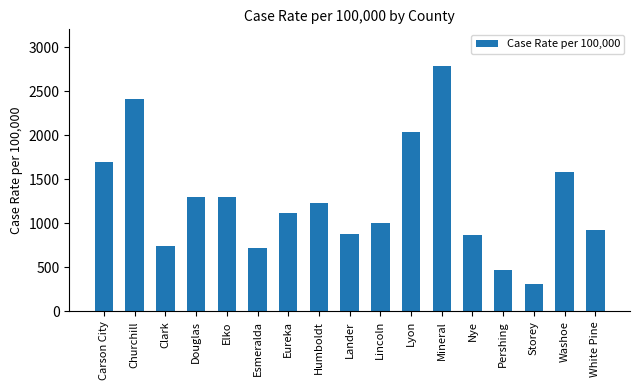

What is the approximate value at Churchill?

2407.6